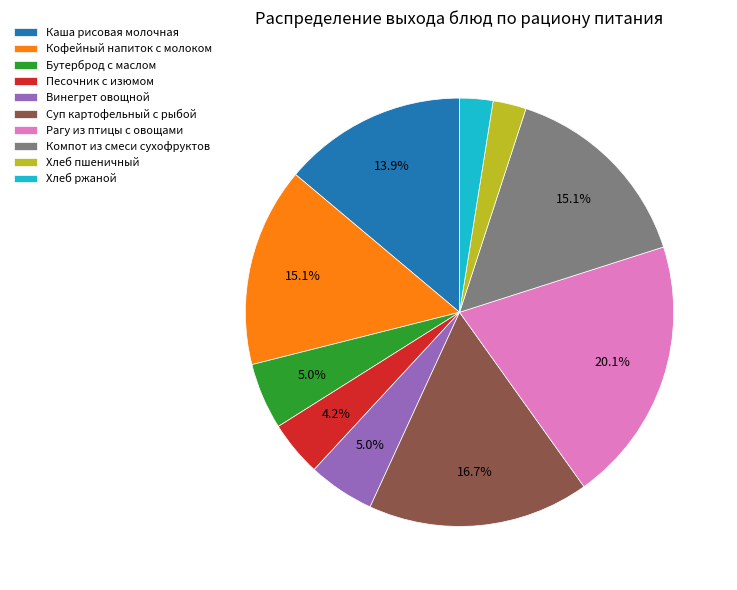

How much of the chart is everything except Суп картофельный с рыбой?

83.3%